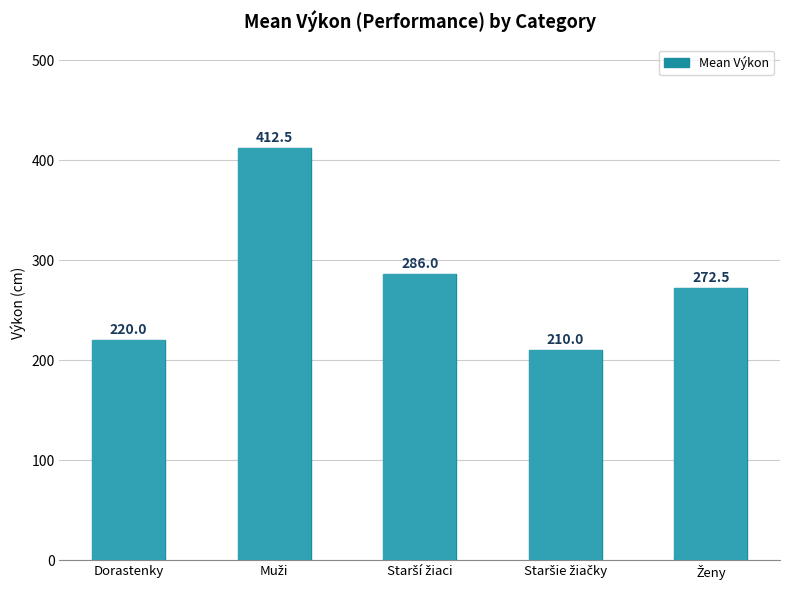

The value at Dorastenky is 95.3. True or false?

False